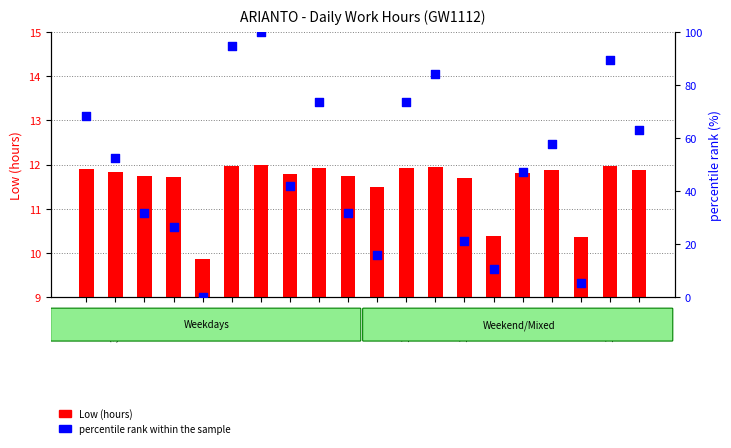

Which series reaches the maximum Y coordinate?

percentile rank within the sample